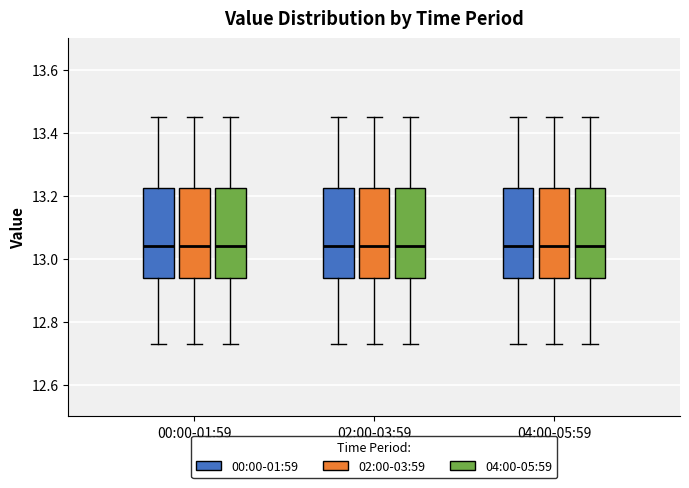

Where is the upper edge of the box for 00:00-01:59 (04:00-05:59) on the y-axis? The values are not printed on the chart, so give them approximately, as read against the axis.

13.22